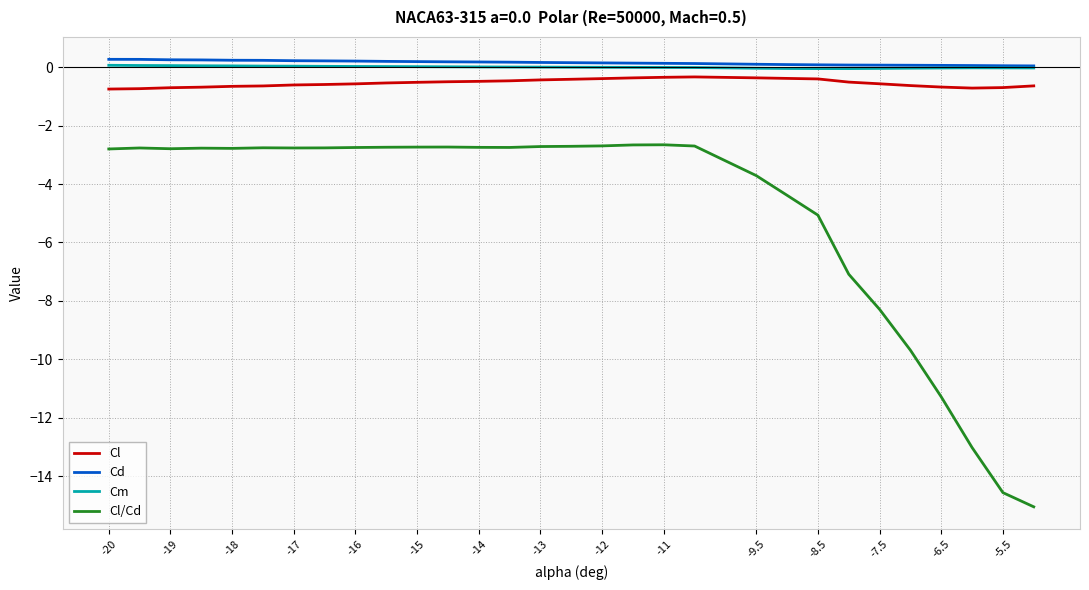

Which series has the widest spread of values?

Cl/Cd